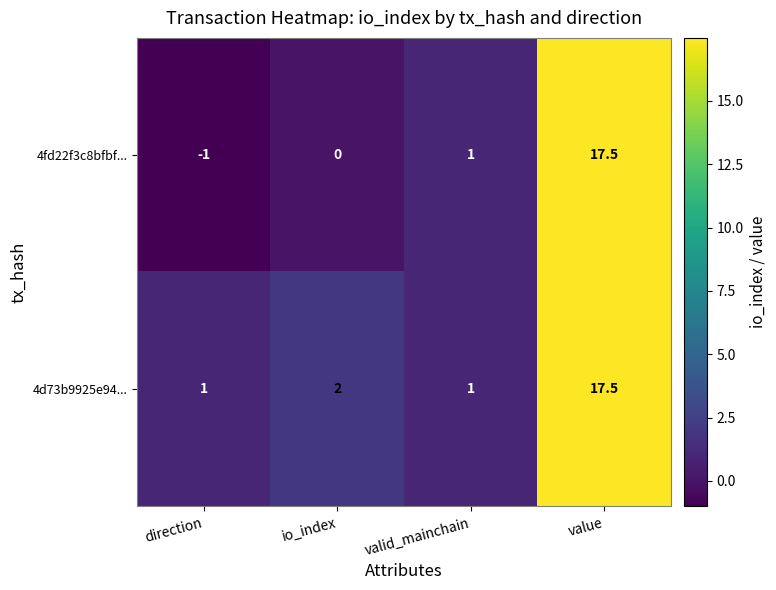

What is the minimum value for 4fd22f3c8bfbf...?

-1.0